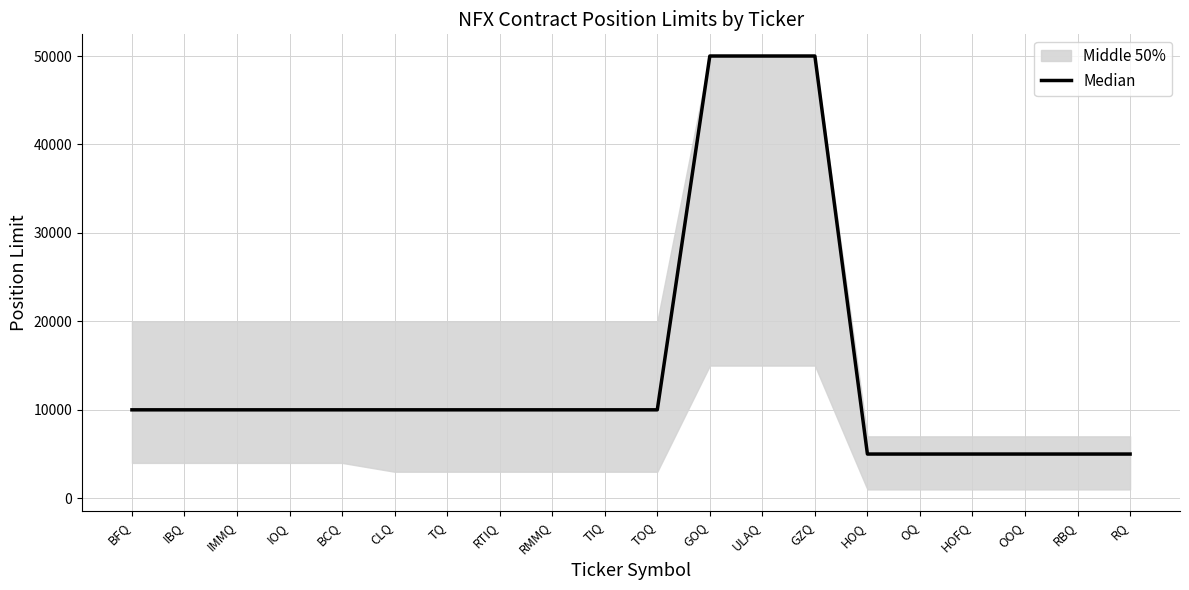

Reading left to right, what are all the values shown in this chart?

10000	10000	10000	10000	10000	10000	10000	10000	10000	10000	10000	50000	50000	50000	5000	5000	5000	5000	5000	5000